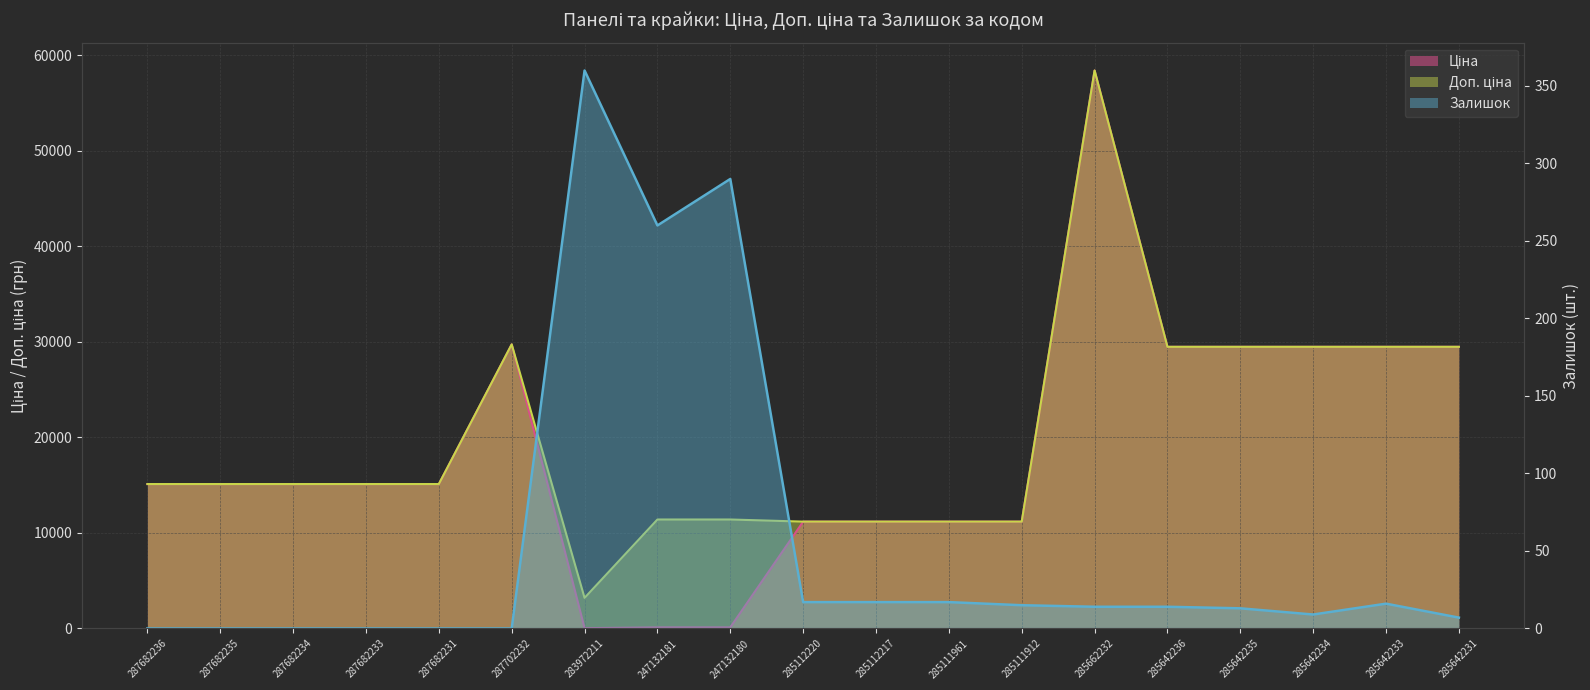

What are all the series names shown in the legend?

Ціна, Доп. ціна, Залишок